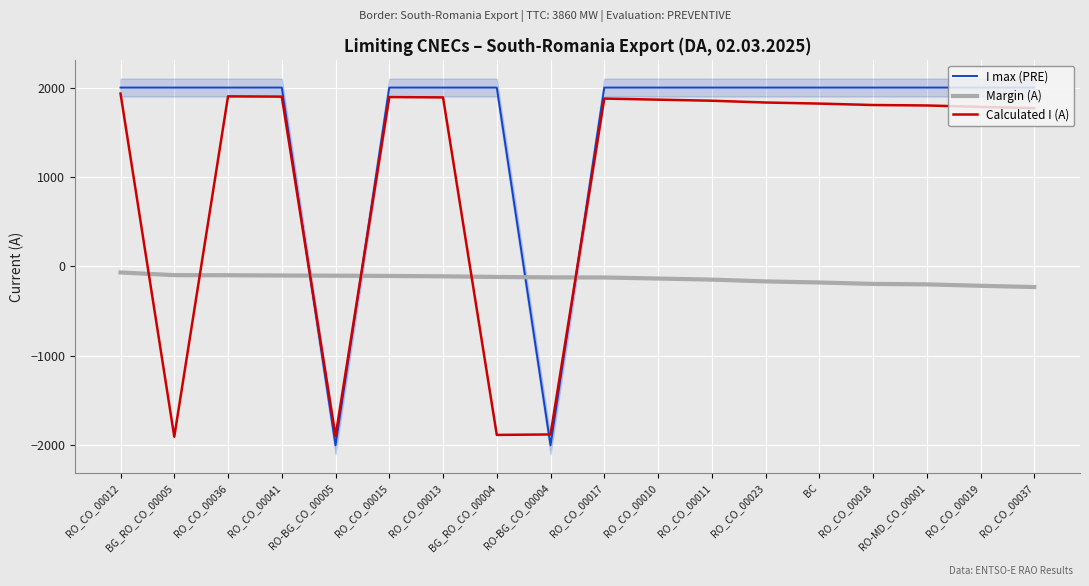

What is the approximate value of I max (PRE) at BG_RO_CO_00004, to the nearest 10?

2000